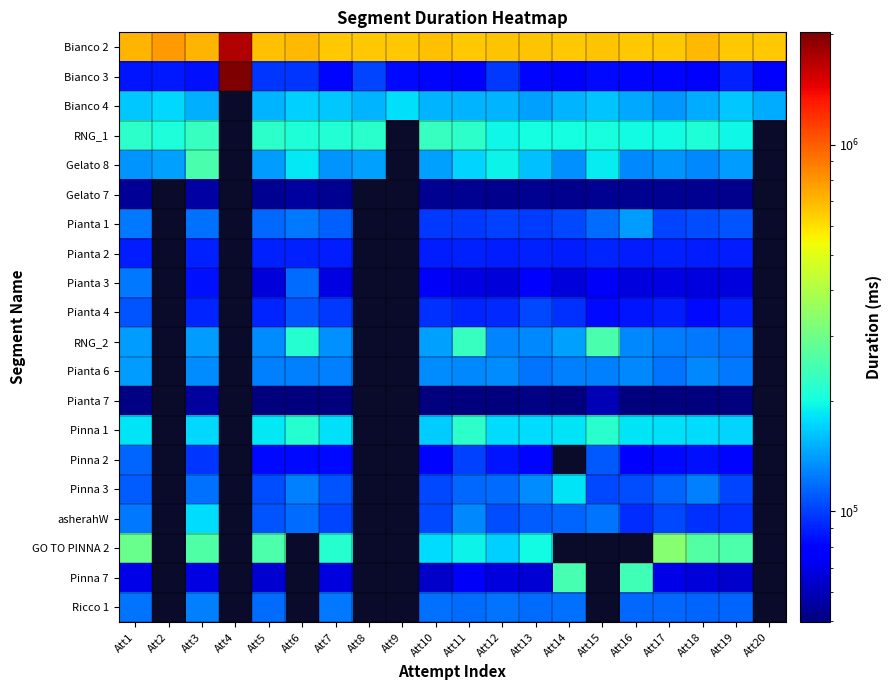

What is the approximate value of Pianta 6 at Att10?

133189.0